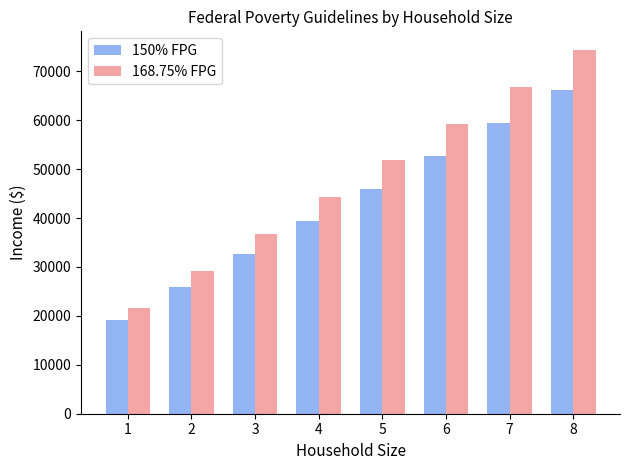

What is the total value across all series at 3?

69232.5